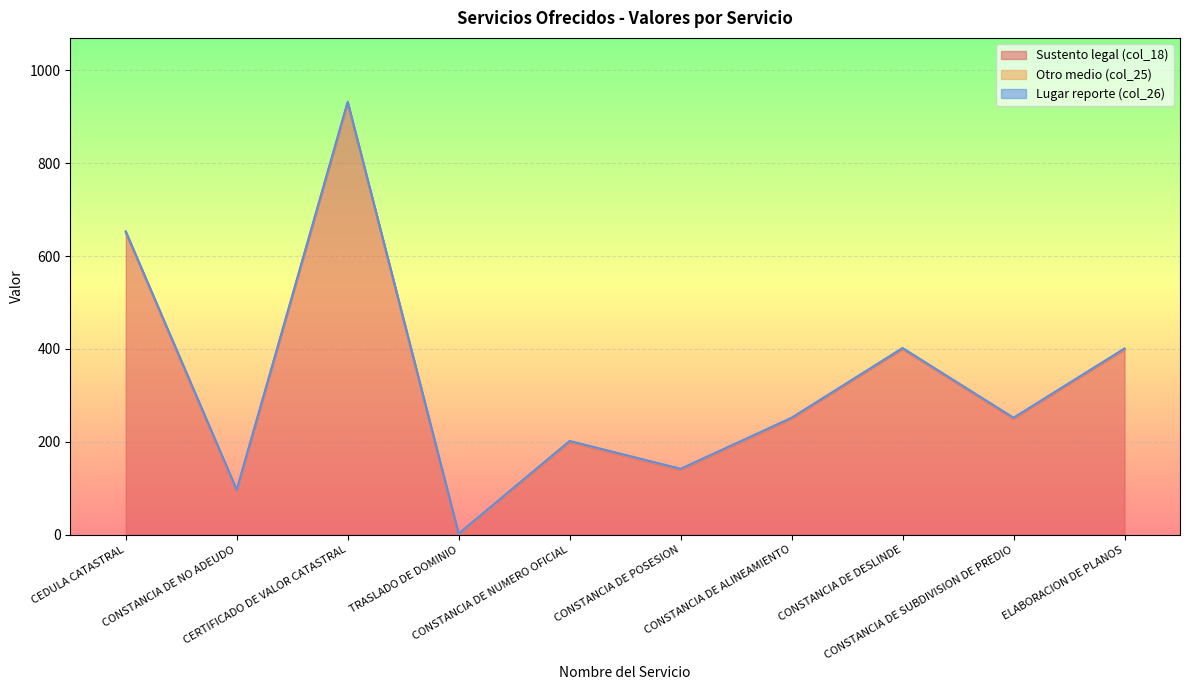

Rank the series at CERTIFICADO DE VALOR CATASTRAL from highest to lowest value.

Sustento legal (col_18), Otro medio (col_25), Lugar reporte (col_26)